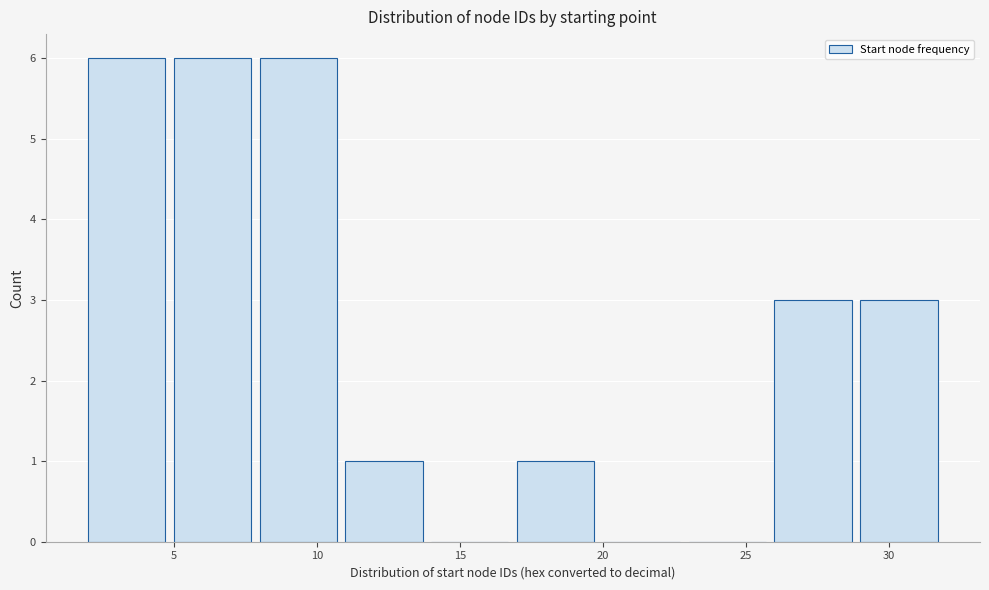

Reading left to right, list every bar in this chart as the range it spans on the x-axis followed by its height. The values are not printed on the chart, so give them approximately, as read against the axis.

2 to 5: 6
5 to 8: 6
8 to 11: 6
11 to 14: 1
14 to 17: 0
17 to 20: 1
20 to 23: 0
23 to 26: 0
26 to 29: 3
29 to 32: 3